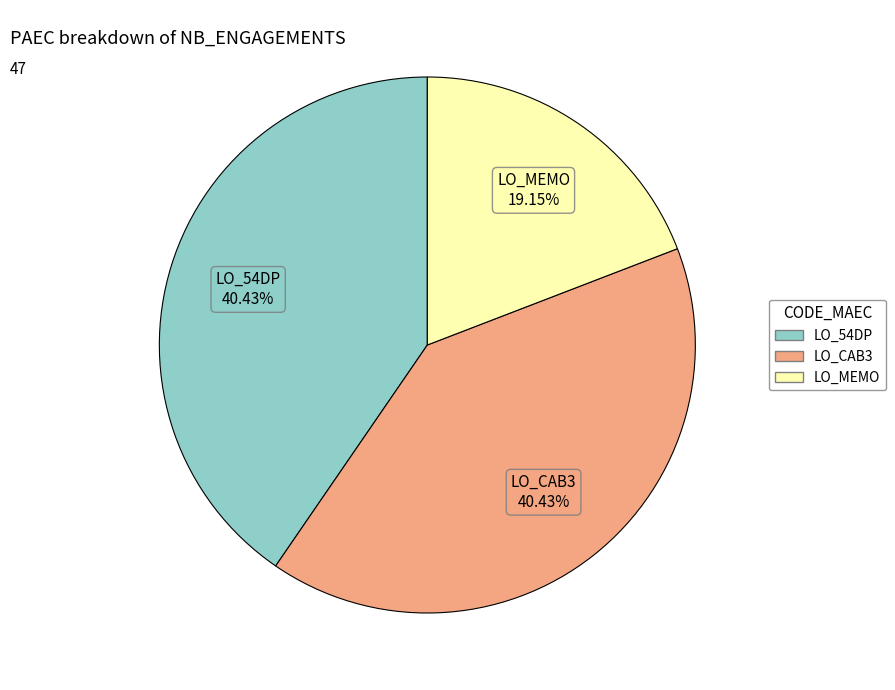

What percentage is the LO_CAB3 slice, to the nearest percent?

40%